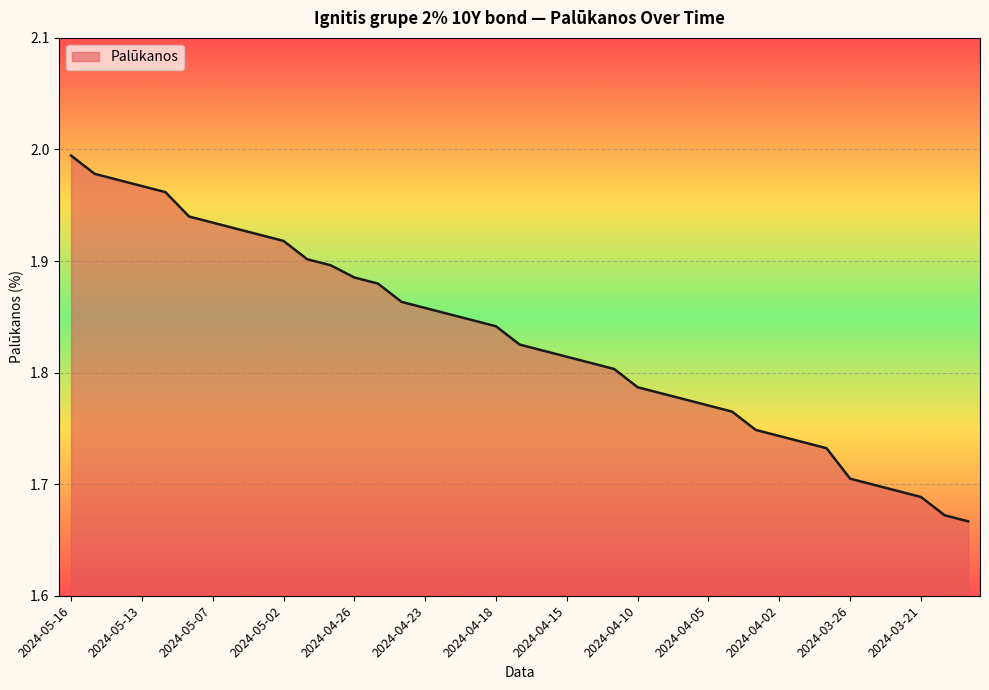

What is the sum of all values?

71.4